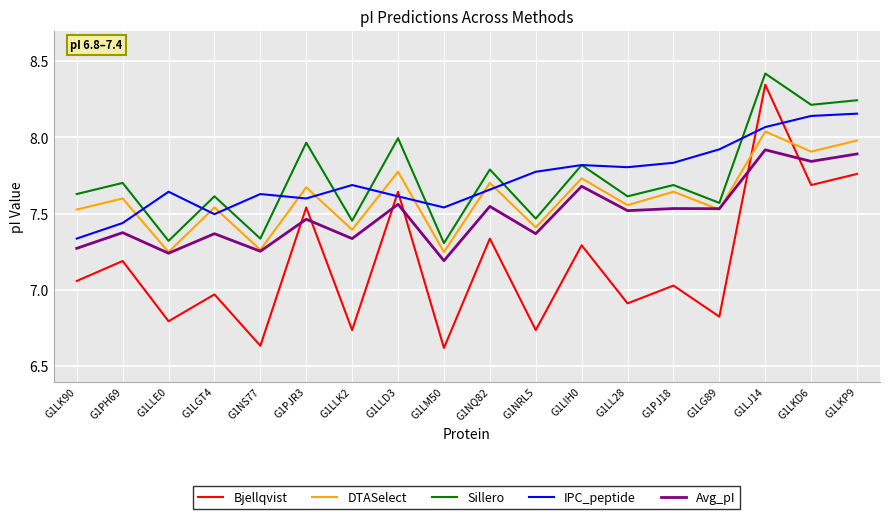

Which series has the largest range (max minus min)?

Bjellqvist